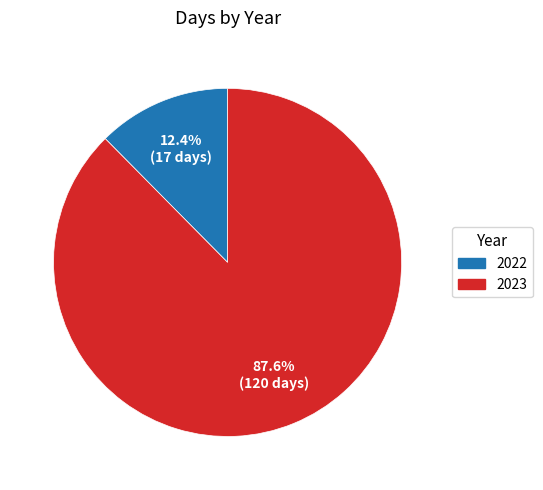

How many slices are in this pie chart?

2